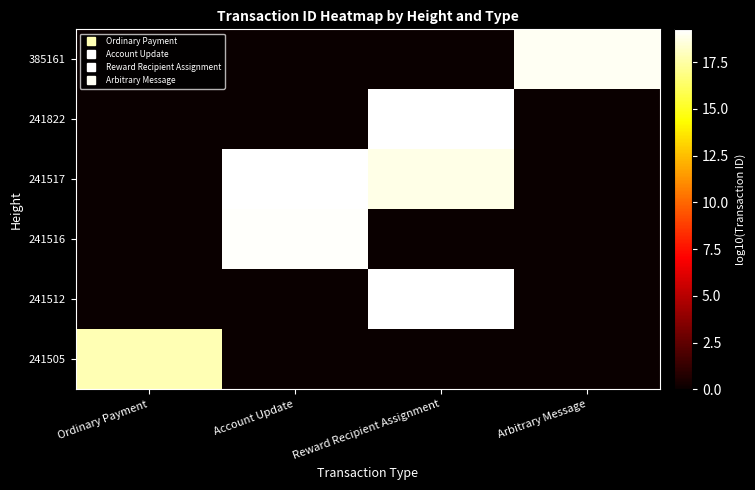

How many distinct data groups are displayed?

6